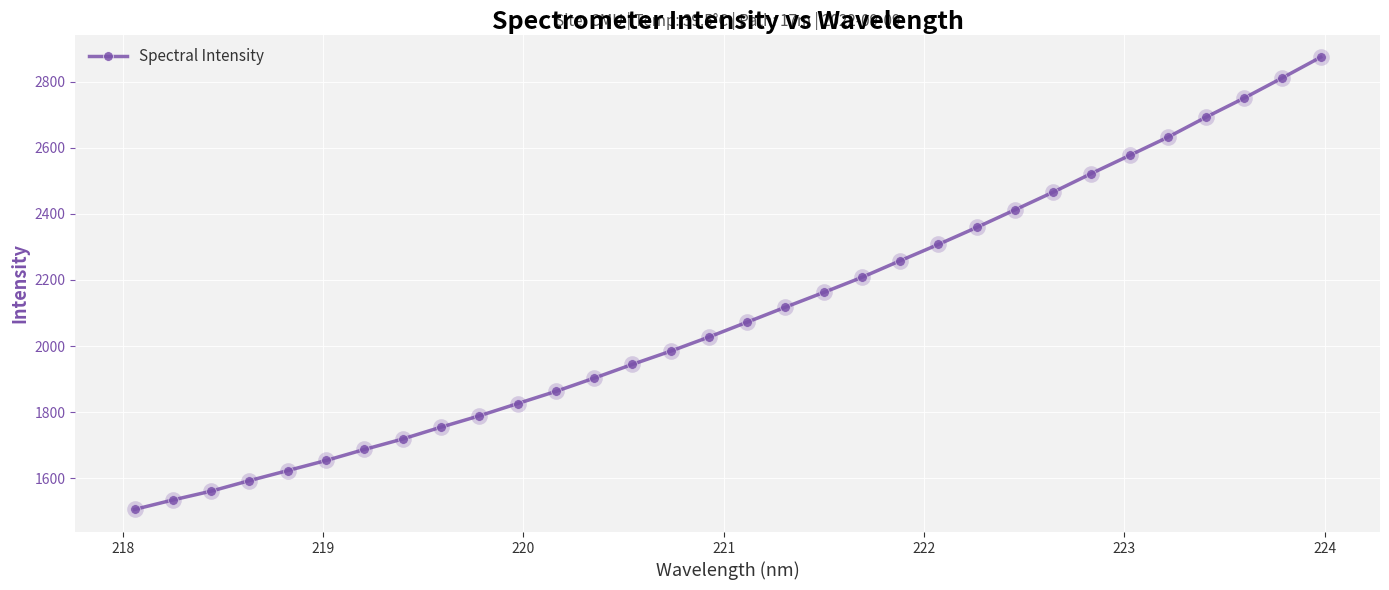

How many data points does each series have?

32